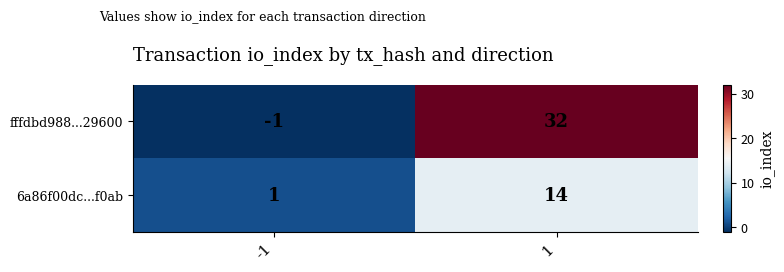

What is the difference between the 6a86f00dc...f0ab values at -1 and 1?

13